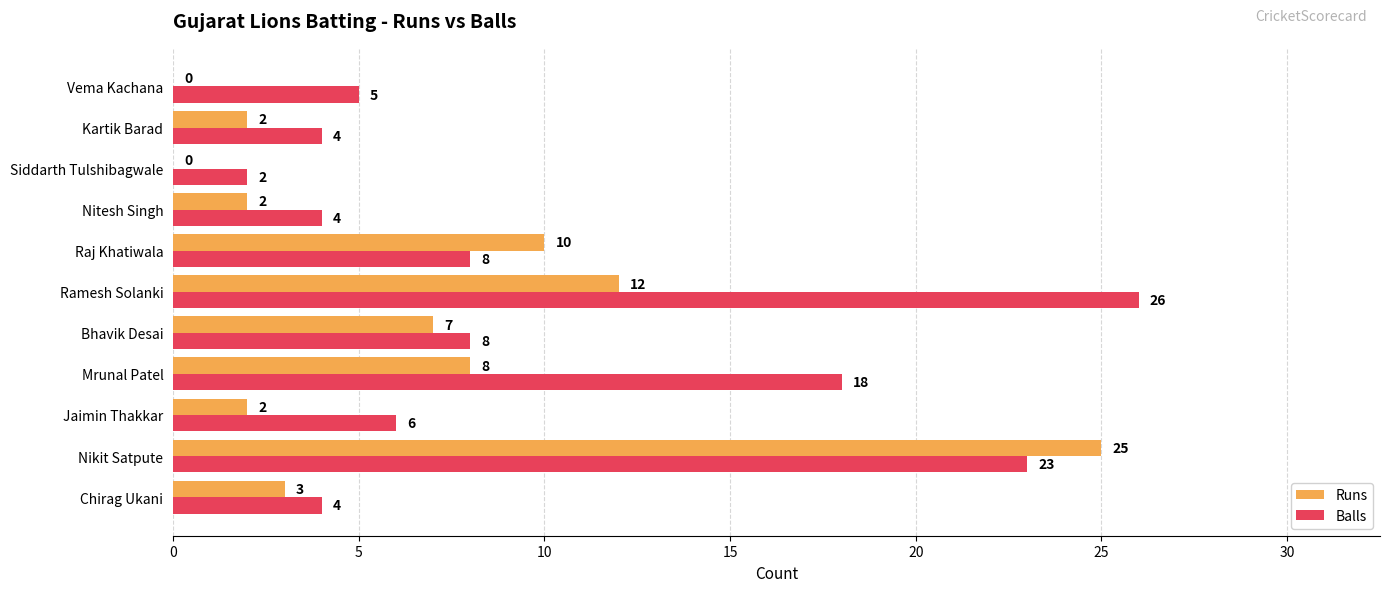

What is the average value of the Runs series?

6